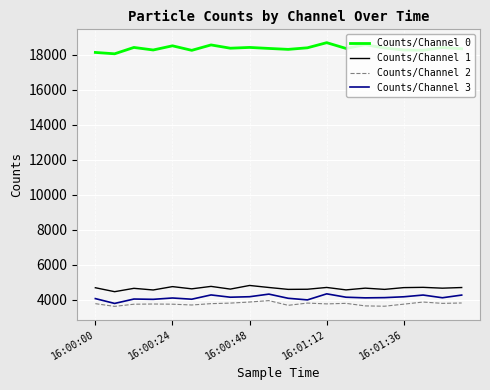

At how many categories does at least one series exceed 6829?

20